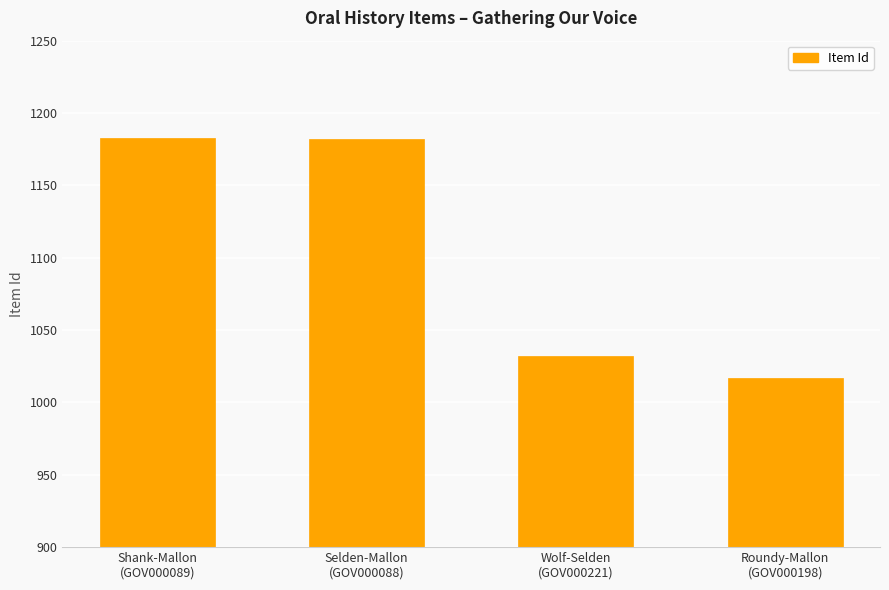

What is the minimum value shown in the chart?

1017